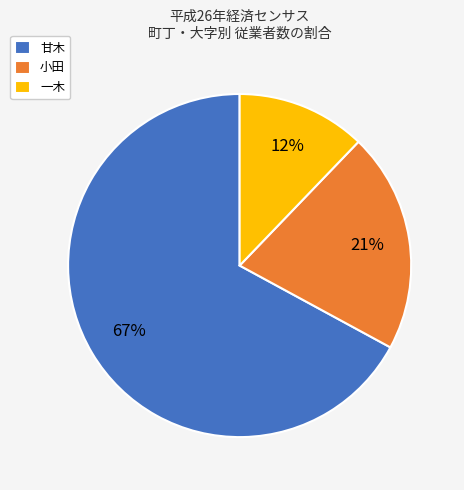

To the nearest percent, what is the combined percentage of 一木 and 甘木?

79%